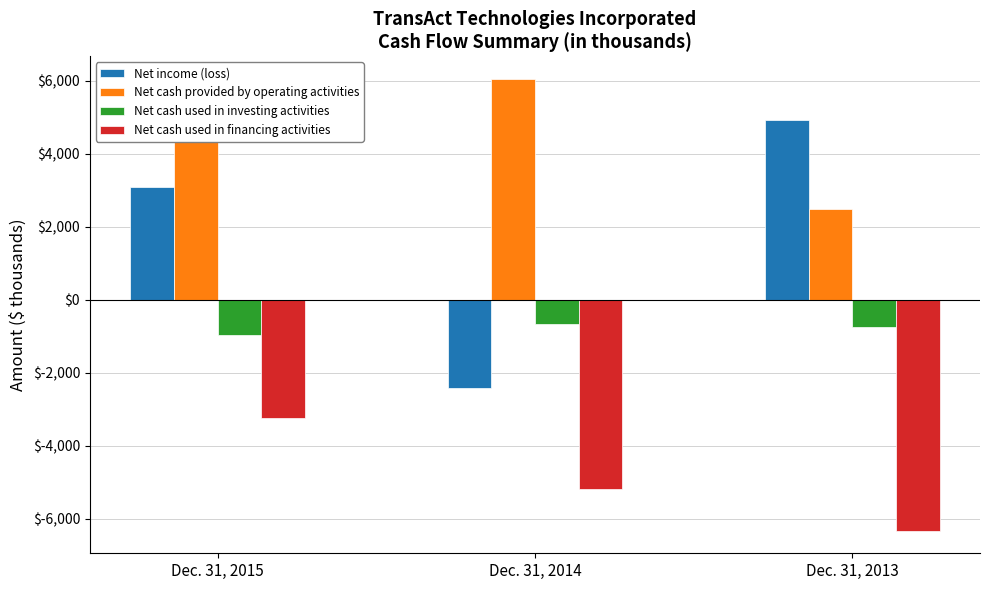

What is the minimum value for Net cash used in financing activities?

-6334